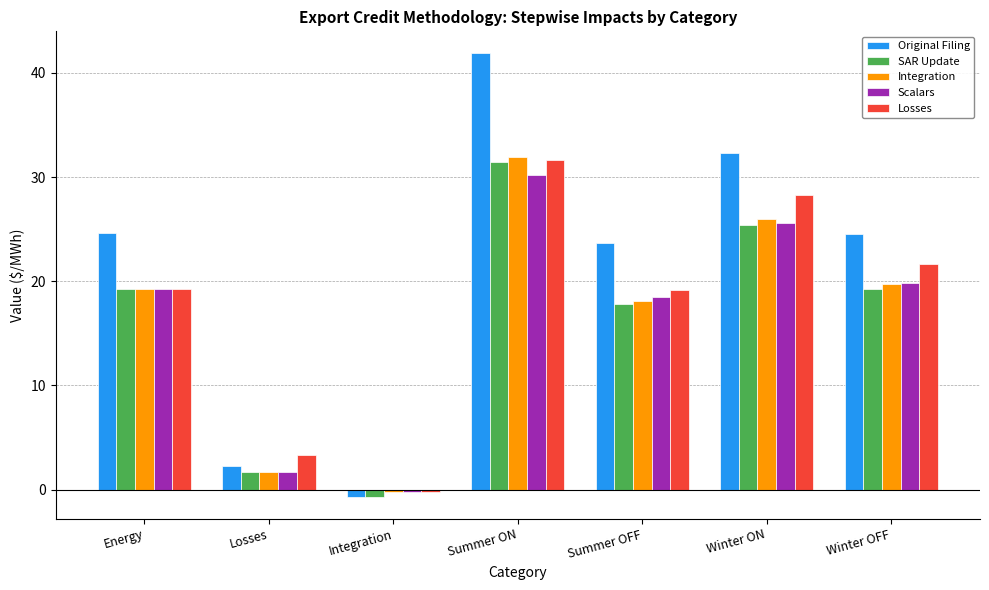

At which category is the sum across all series the highest?

Summer ON